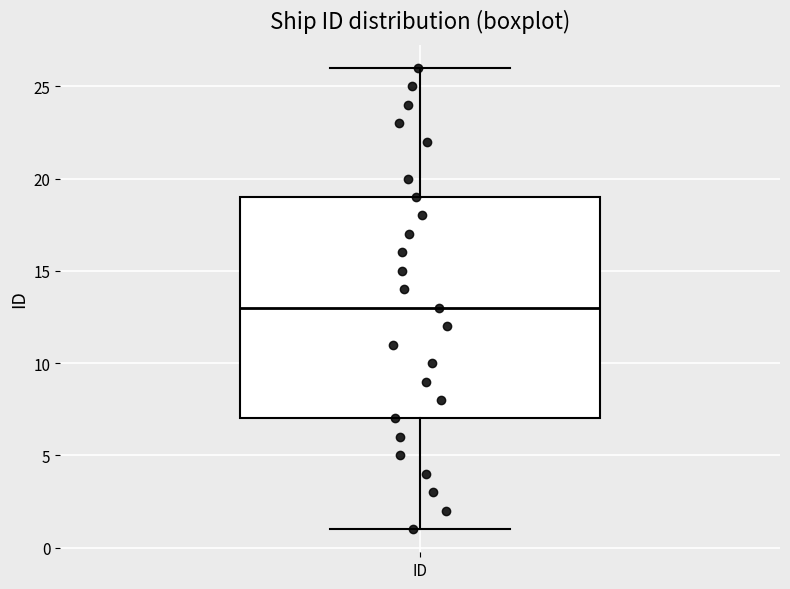

Transcribe this box plot: give where the median line is, the range the box spans, and where the two whiskers end, as read against the y-axis. The values are not printed on the chart, so give them approximately, as read against the axis.

median 13, box 7 to 19, whiskers 1 to 26